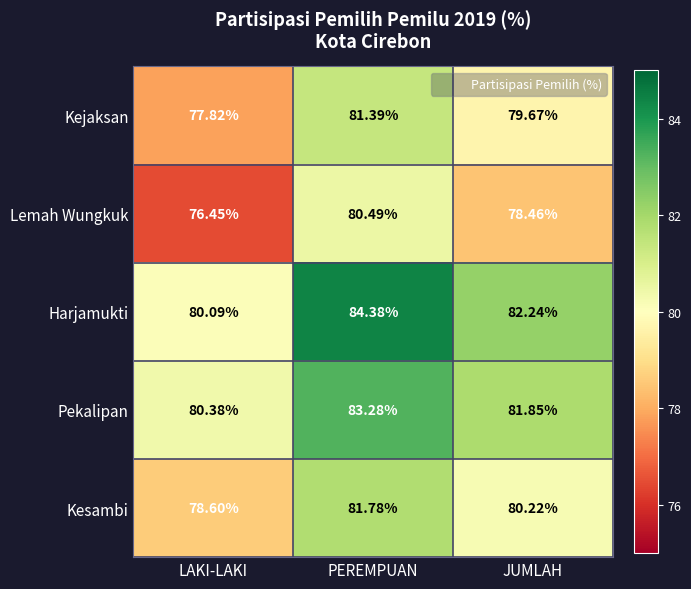

Which series changed the most between LAKI-LAKI and JUMLAH?

Harjamukti